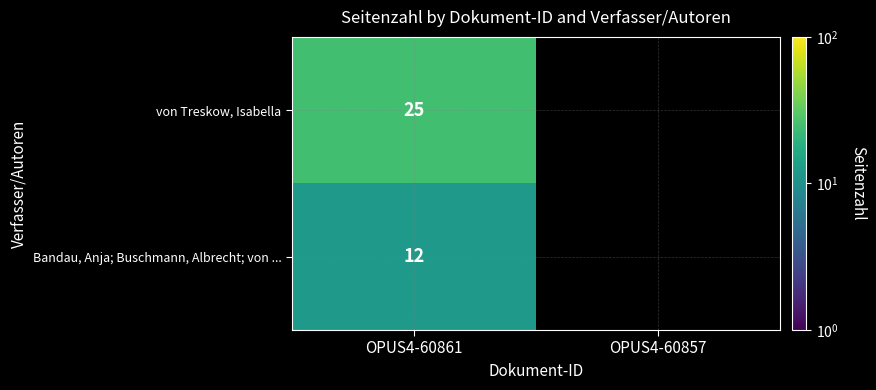

What is the spread (max minus min) of values at OPUS4-60861?

13